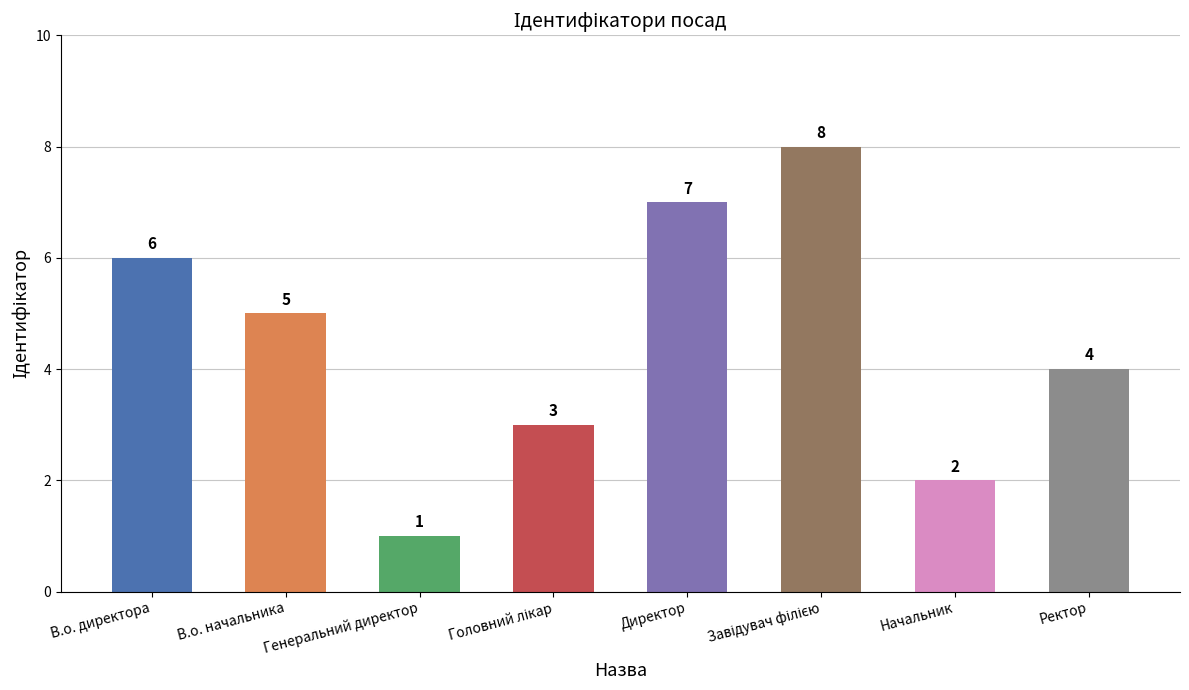

Approximately how many times larger is the value at Генеральний директор compared to Директор?

0.1